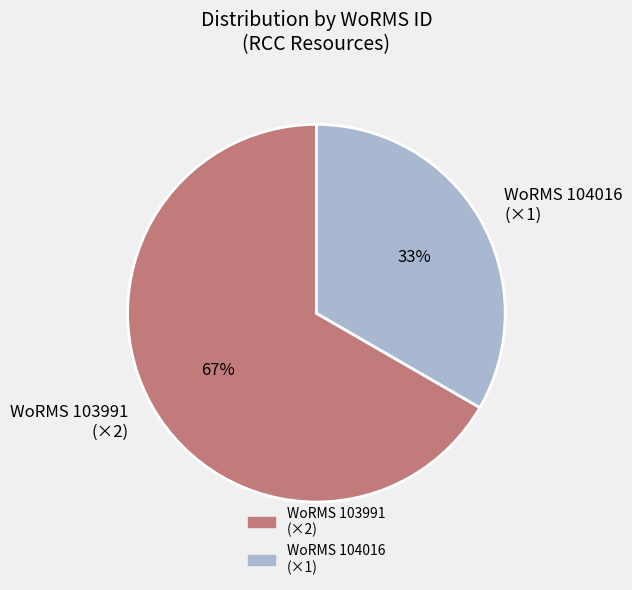

To the nearest percent, what portion does WoRMS 104016 (×1) represent?

33%